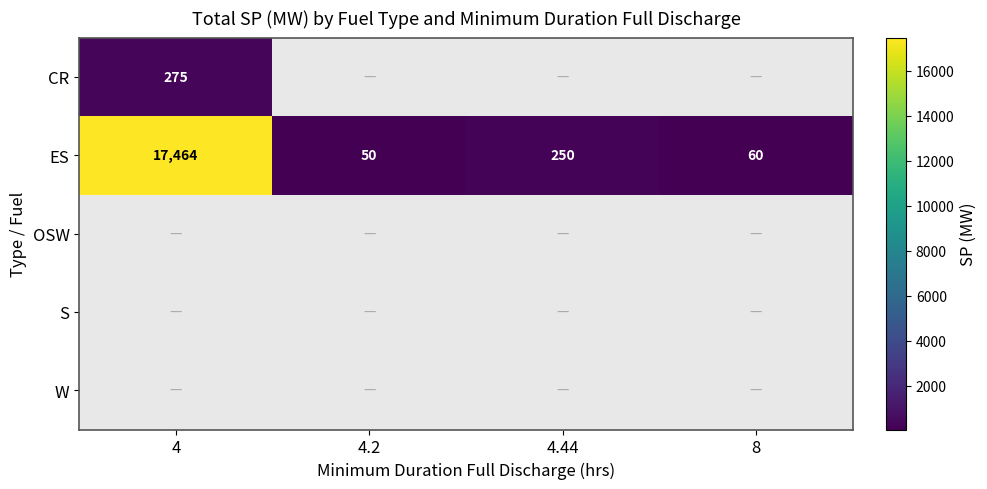

True or false: ES has a value of 250 at 4.44.

True